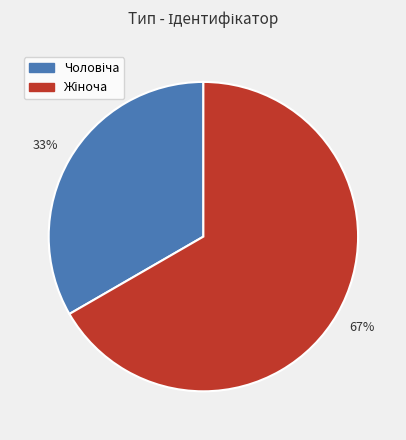

Is there any slice that represents more than half of the pie?

Yes